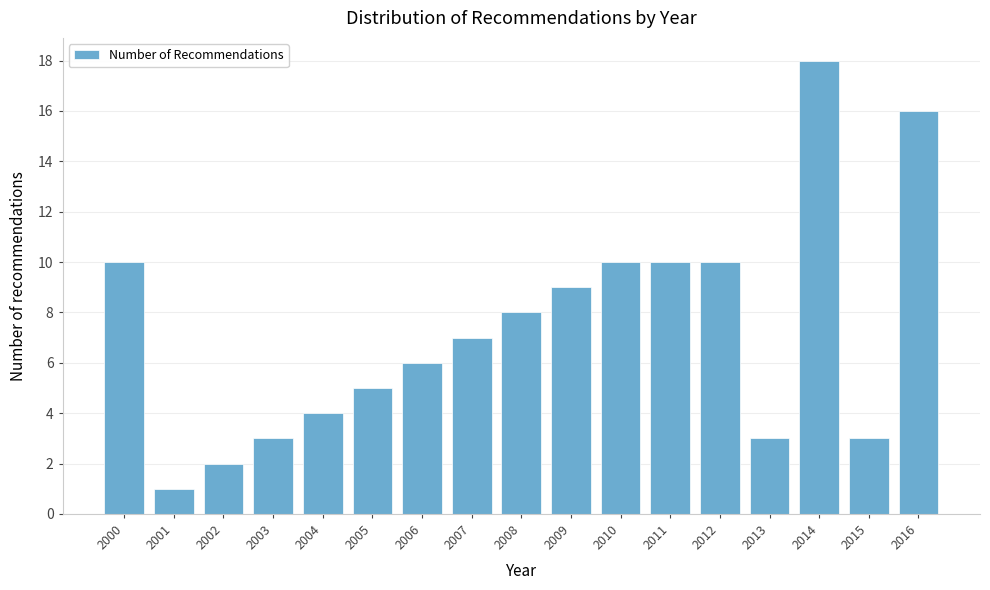

Reading right to left, transcribe all the data shown in this chart.

2016=16	2015=3	2014=18	2013=3	2012=10	2011=10	2010=10	2009=9	2008=8	2007=7	2006=6	2005=5	2004=4	2003=3	2002=2	2001=1	2000=10